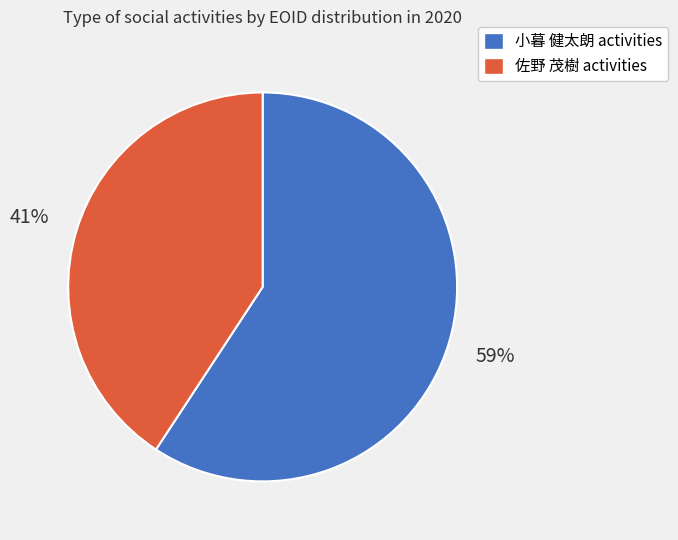

Does any single category account for the majority?

Yes